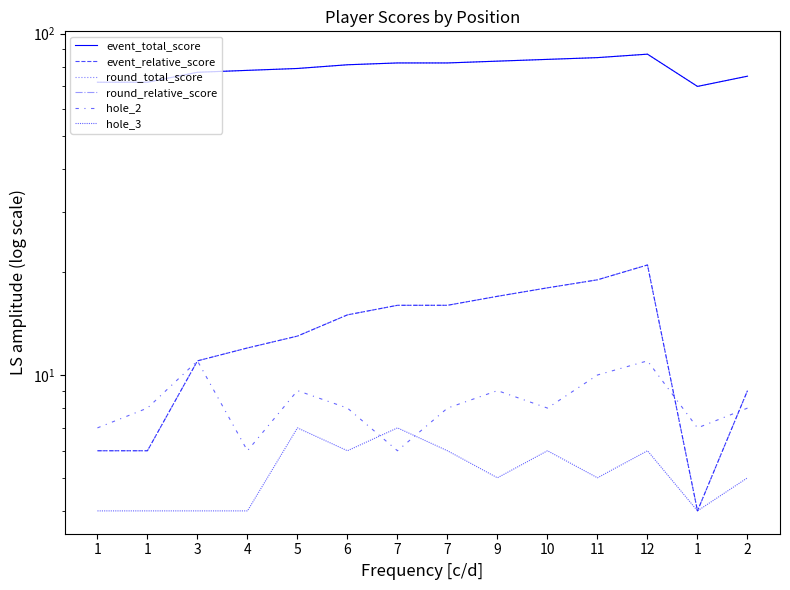

Reading left to right, what are all the values shown in this chart?

event_total_score: 72	72	77	78	79	81	82	82	83	84	85	87	70	75
event_relative_score: 6	6	11	12	13	15	16	16	17	18	19	21	4	9
round_total_score: 72	72	77	78	79	81	82	82	83	84	85	87	70	75
round_relative_score: 6	6	11	12	13	15	16	16	17	18	19	21	4	9
hole_2: 7	8	11	6	9	8	6	8	9	8	10	11	7	8
hole_3: 4	4	4	4	7	6	7	6	5	6	5	6	4	5